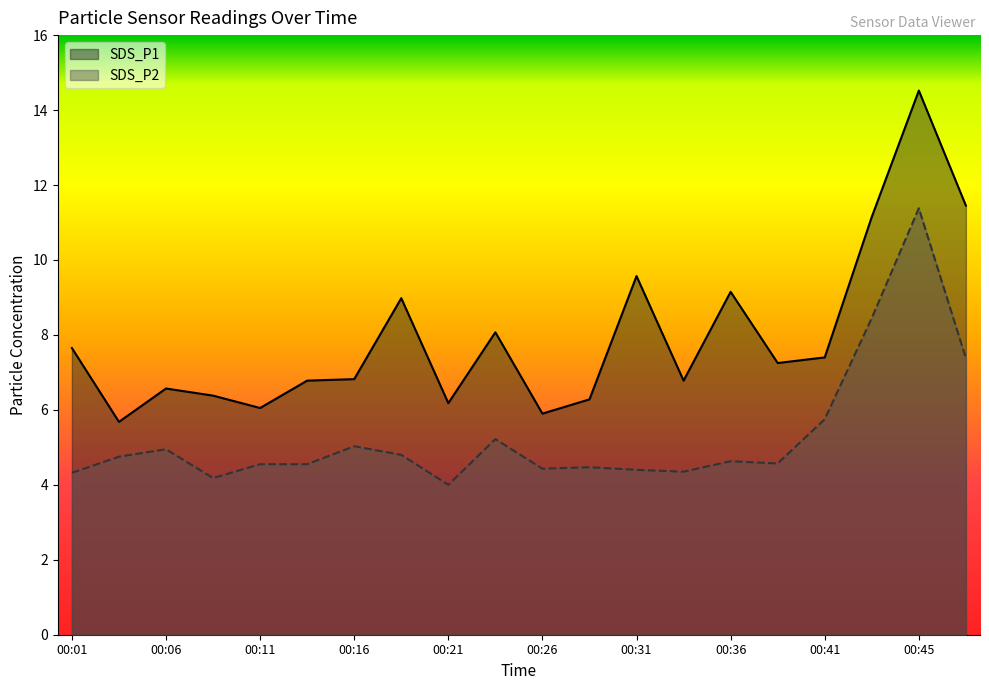

True or false: SDS_P1 and SDS_P2 intersect in this chart.

False